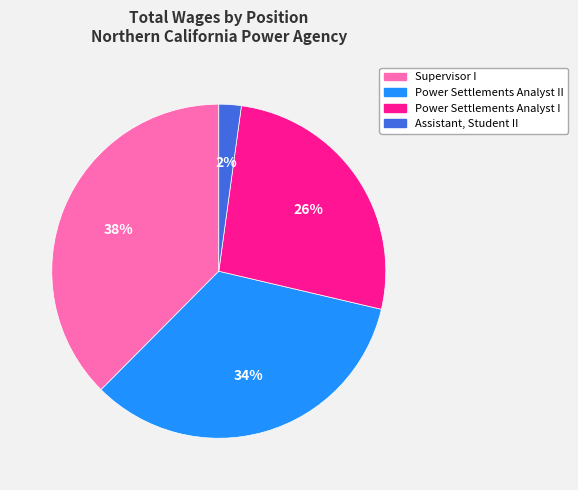

To the nearest percent, what percentage of the pie is Supervisor I?

38%